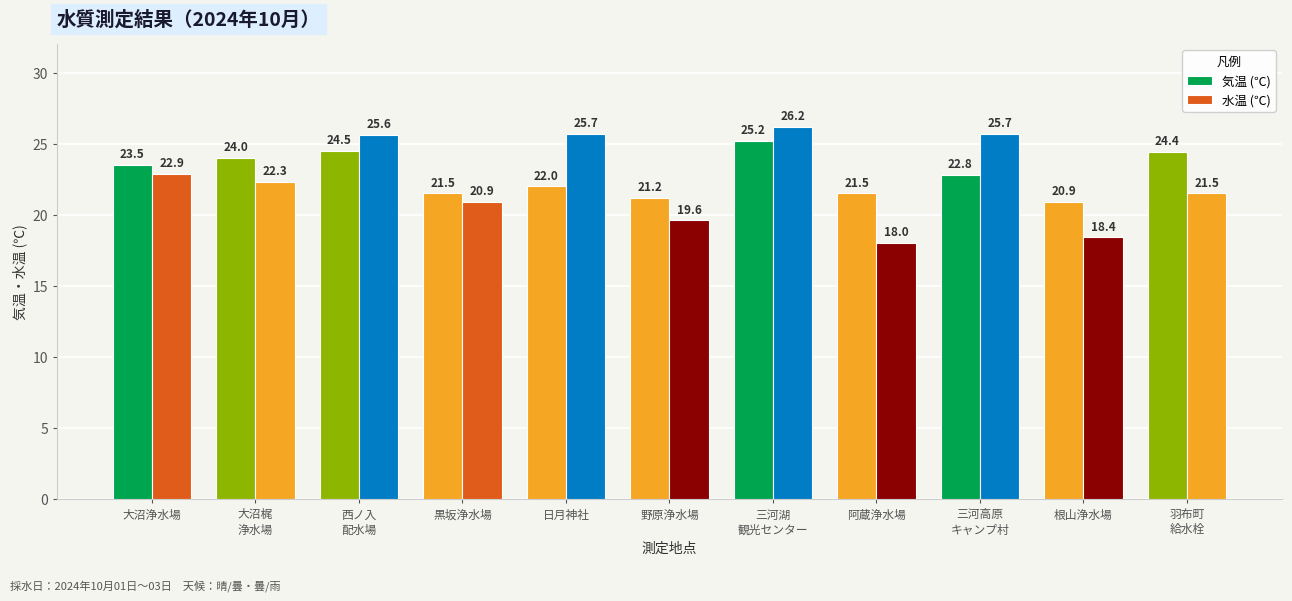

Rank the series by their maximum value, from highest to lowest.

水温 (℃), 気温 (℃)